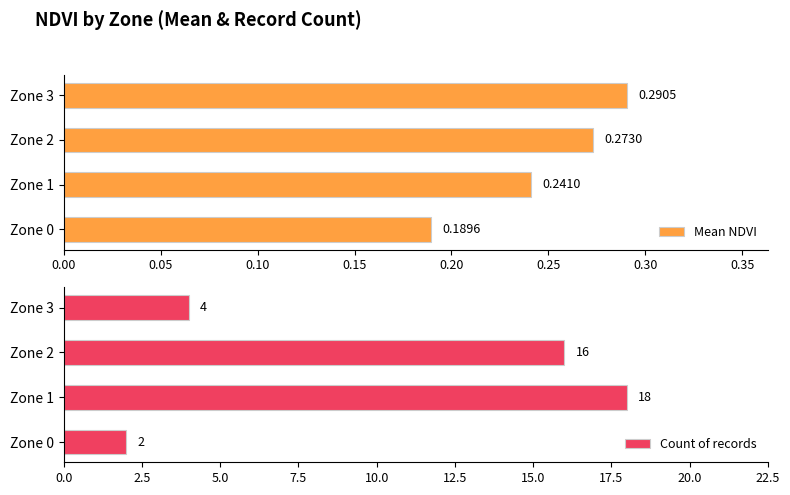

What is the difference between the maximum and minimum values in the Count of records series?

16